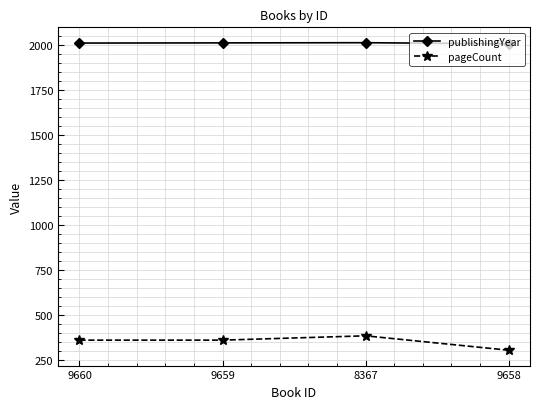

Which category has the highest value in the pageCount series?

8367